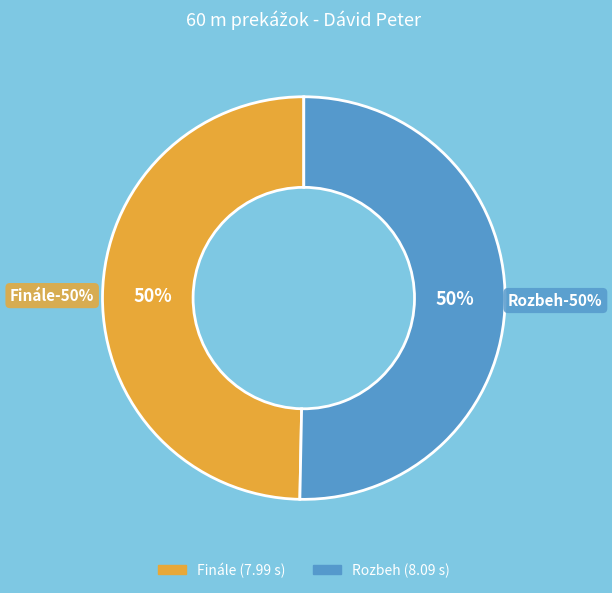

The Rozbeh slice represents 40% of the pie. True or false?

False